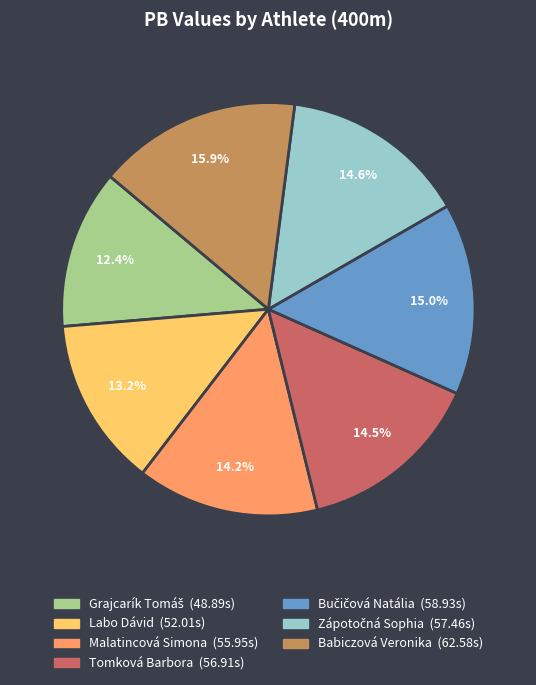

Does Tomková Barbora account for over 50% of the chart?

No